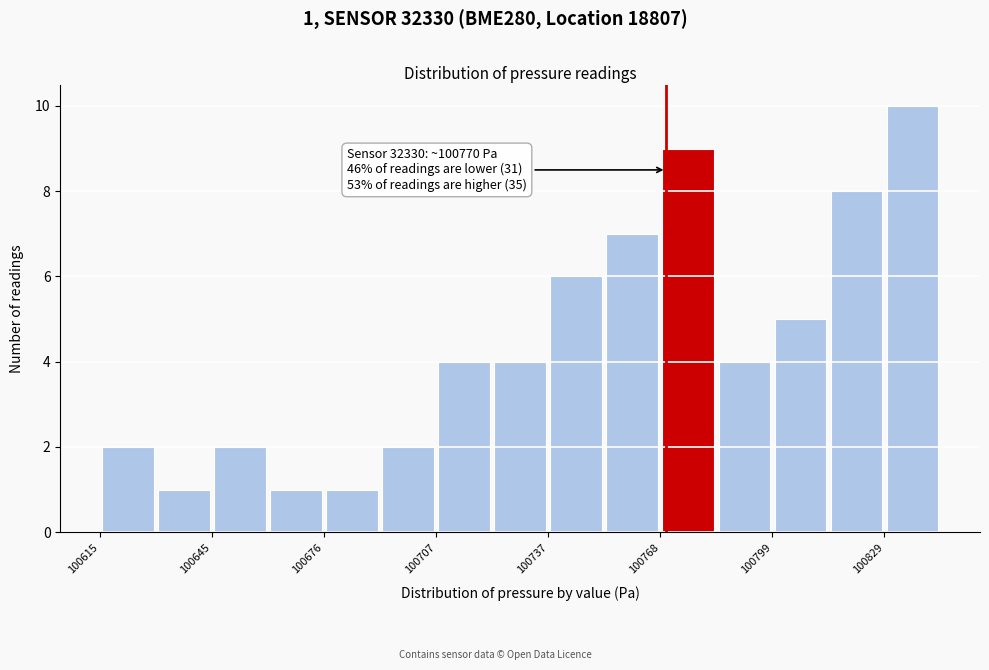

Read against the x-axis, roughly where is the centre of the tallest bar?

100835